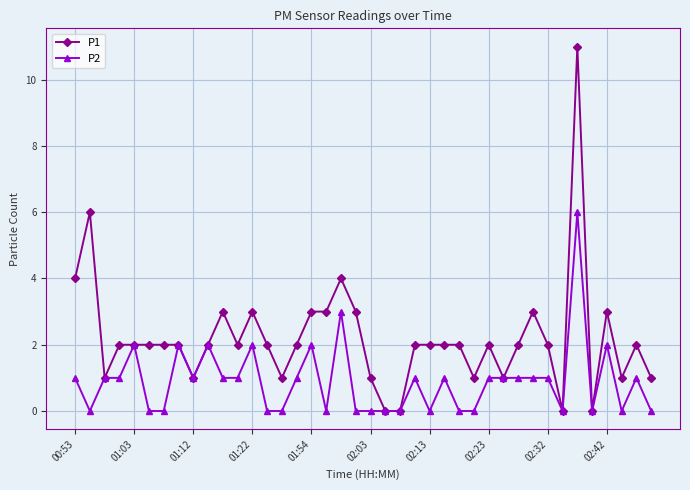

Rank the series by their average value, from lowest to highest.

P2, P1